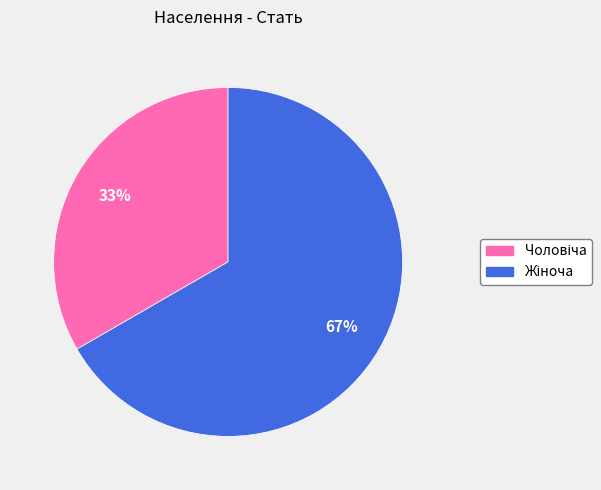

To the nearest percent, what is the average slice percentage?

50%